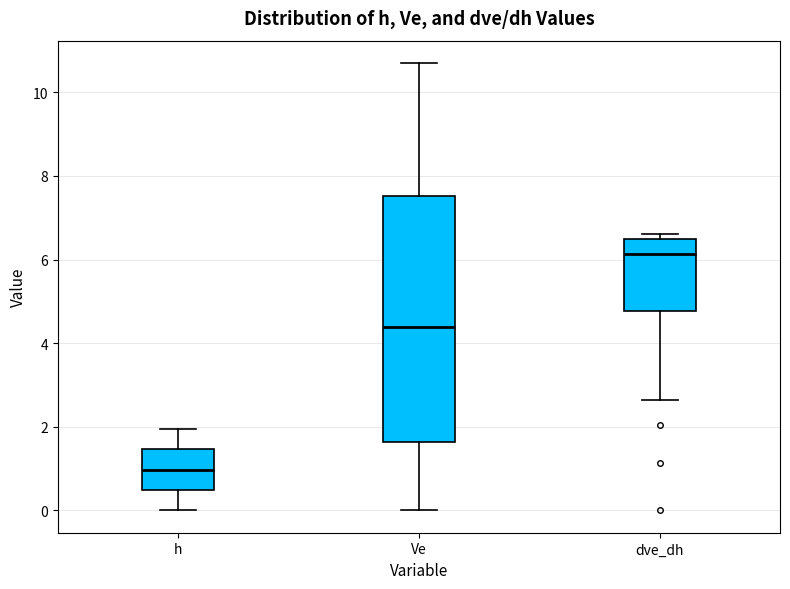

Comparing the boxes themselves (not the whiskers), which one is the tallest?

Ve